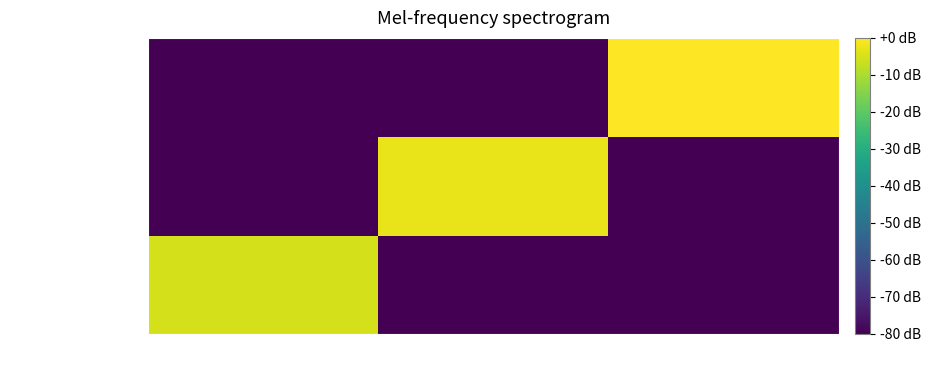

Reading left to right, what are all the values shown in this chart?

70/(R:90-F:100): 4=-5.1	5=-80.0	6=-80.0
(R:90-F:100)/120: 4=-80.0	5=-2.6	6=-80.0
120/150: 4=-80.0	5=-80.0	6=0.0